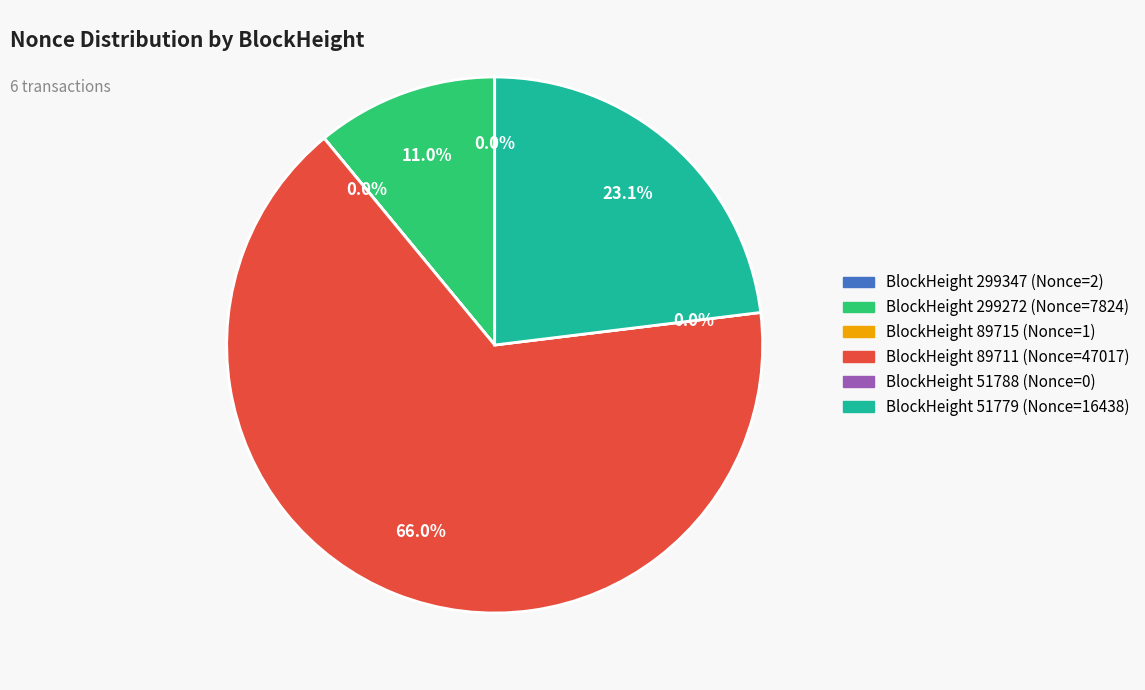

Is it true that 89711 is 79% of the pie?

False